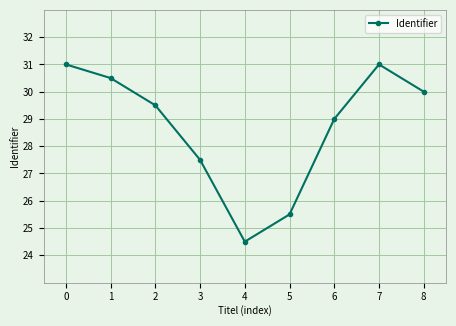

What is the value of the 4th point from the left?

27.5